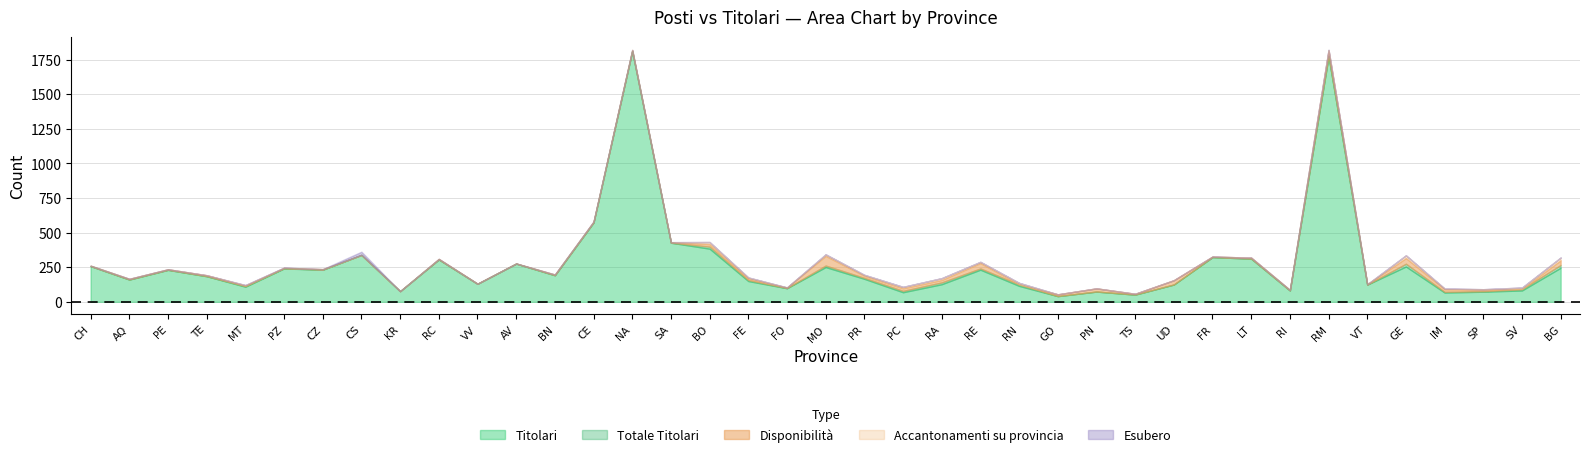

How many times do Esubero and Disponibilita cross each other?

1